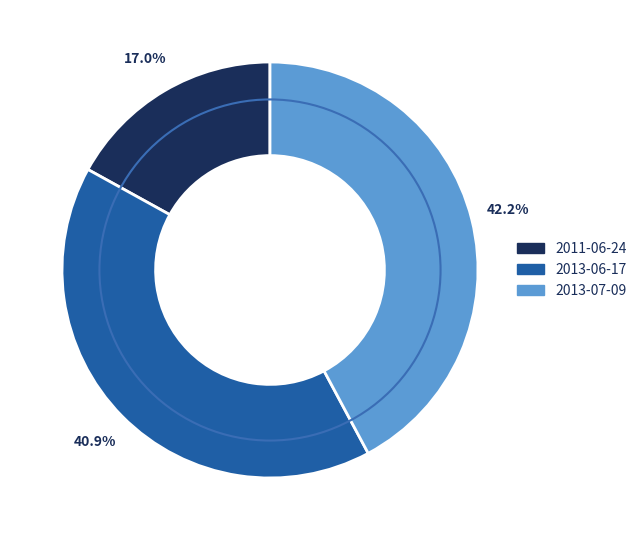

Rank the categories by value from lowest to highest.

2011-06-24, 2013-06-17, 2013-07-09